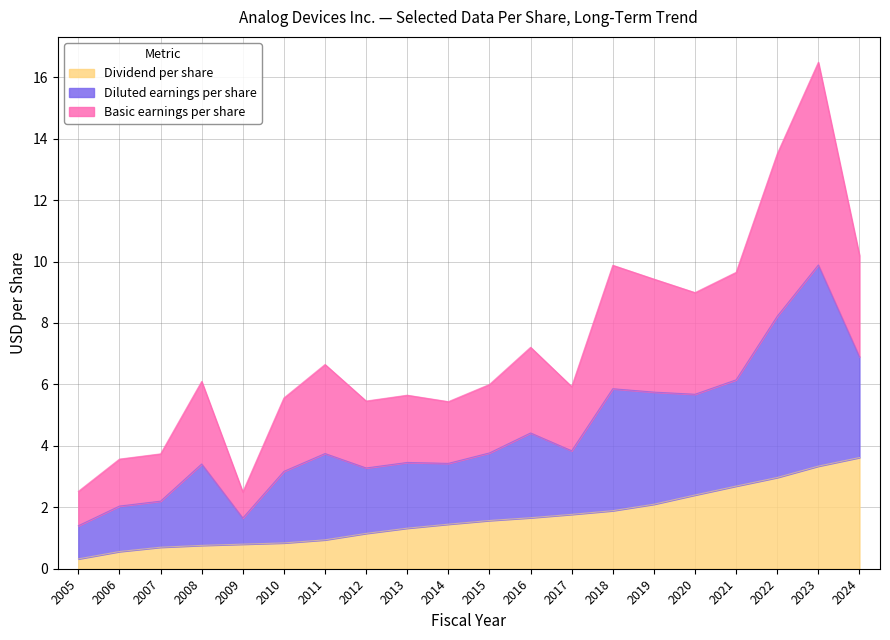

True or false: Basic earnings per share and Dividend per share intersect in this chart.

False